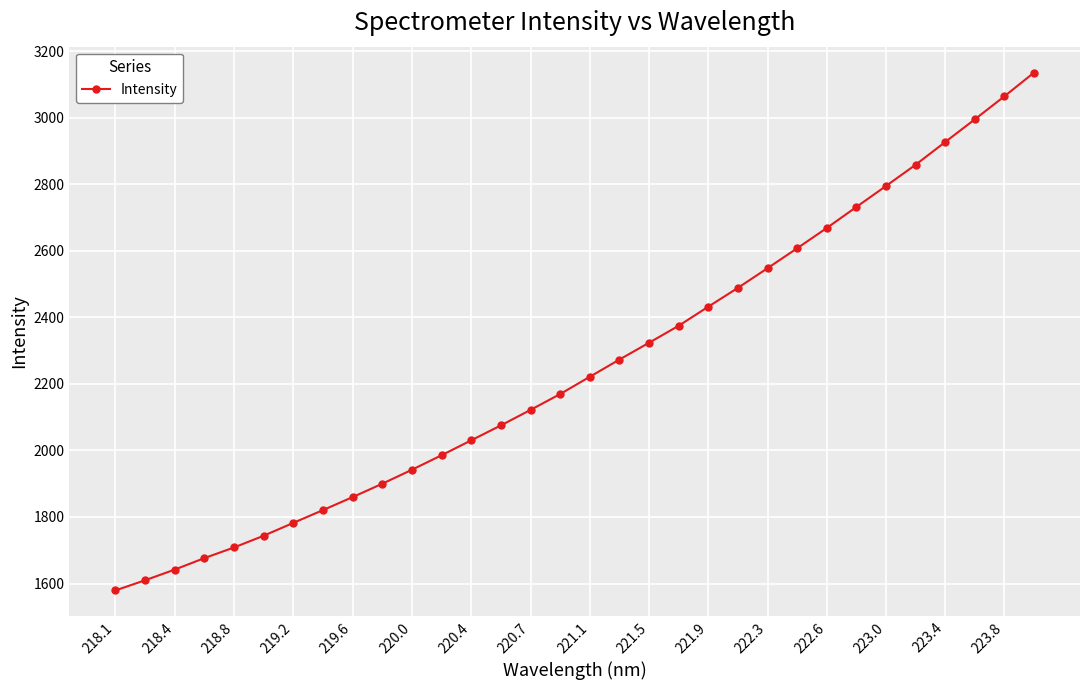

Reading right to left, extract all data points from this chart.

3136.6	3065.4	2996.0	2927.9	2859.4	2795.6	2732.5	2669.2	2608.3	2548.3	2489.2	2432.6	2375.2	2324.1	2273.5	2221.8	2169.8	2122.1	2075.5	2030.7	1985.8	1942.1	1900.1	1859.9	1820.8	1782.4	1743.7	1708.4	1676.4	1641.8	1609.7	1579.1